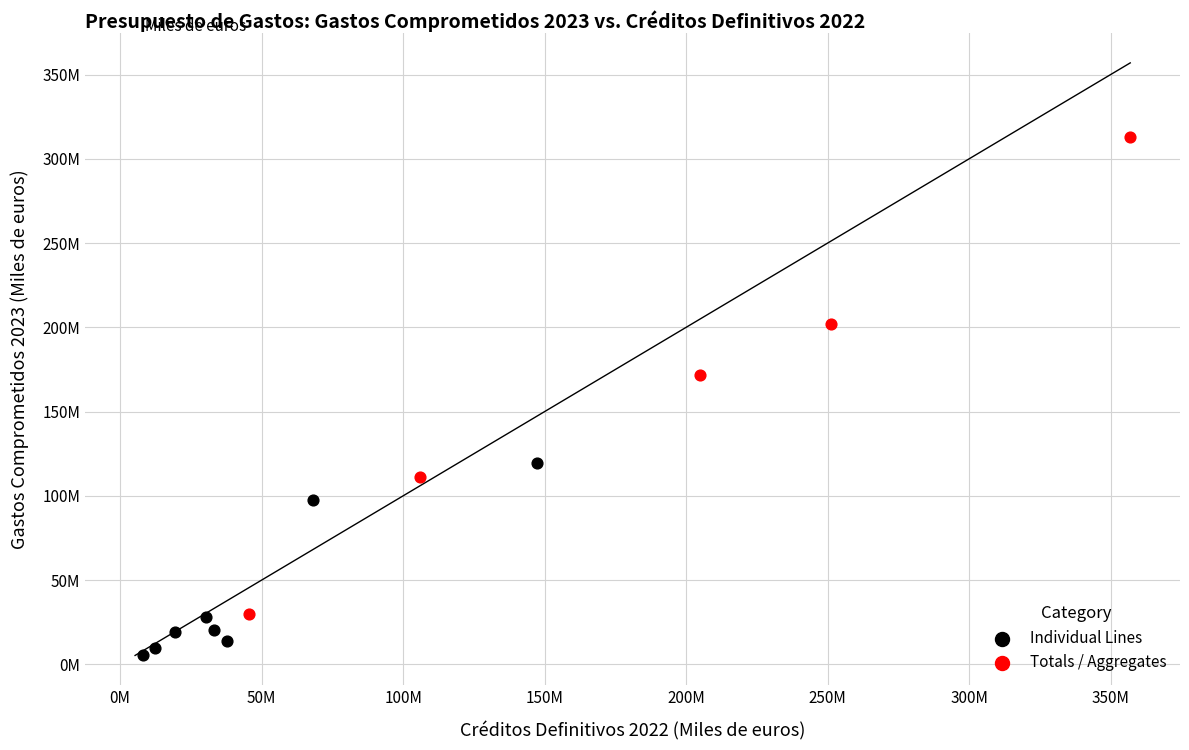

What are all the series names shown in the legend?

Individual Lines, Totals / Aggregates